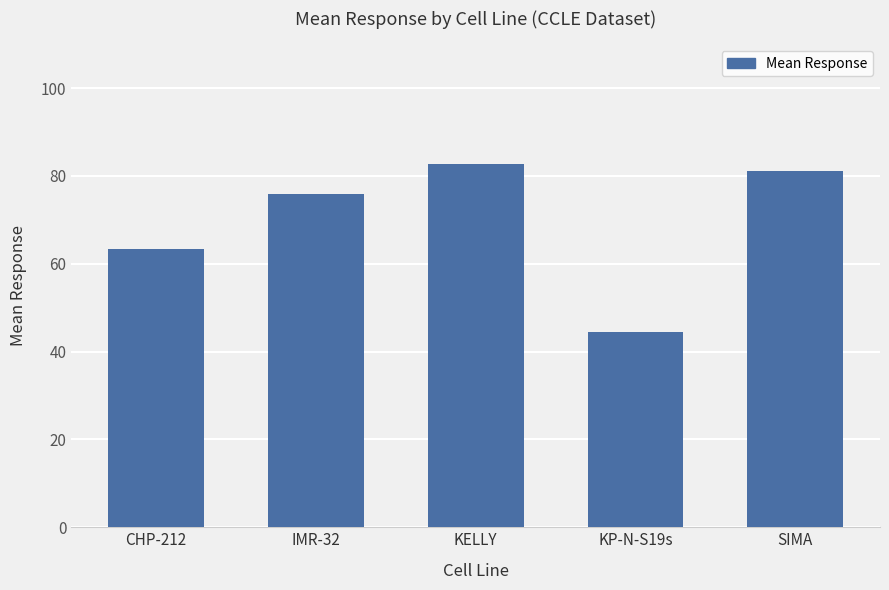

What is the minimum value shown in the chart?

44.4